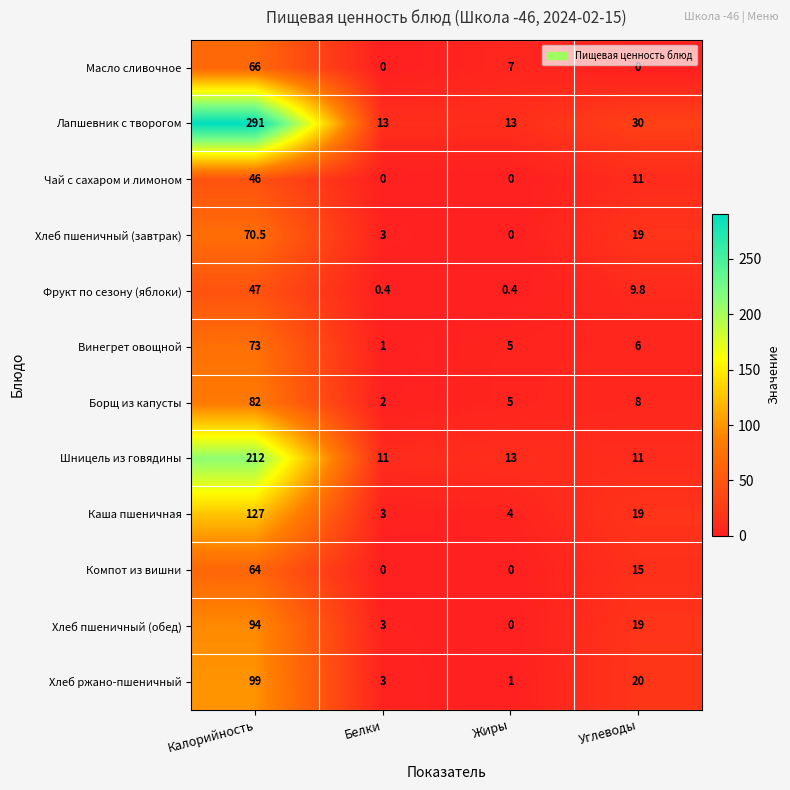

What is the difference between the highest and lowest values at Углеводы?

30.0